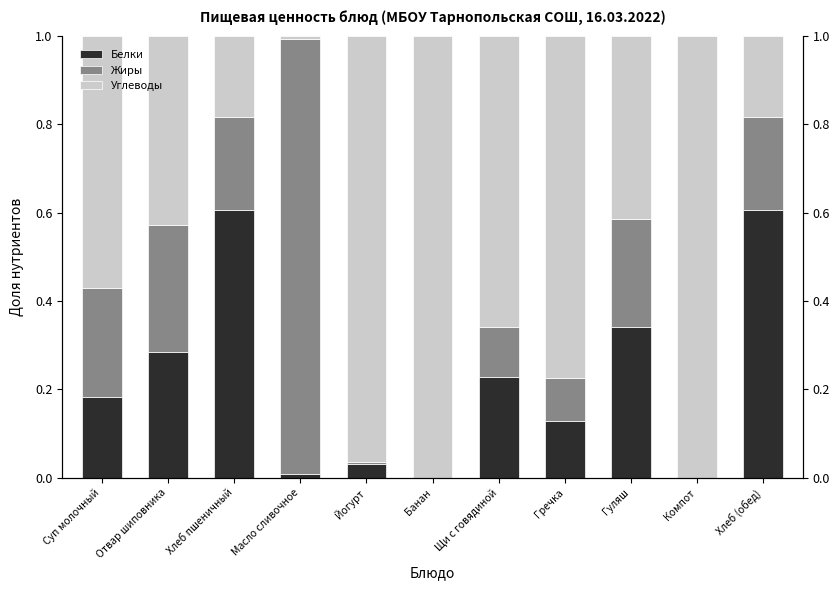

Reading left to right, what are all the values shown in this chart?

Белки: Суп молочный=0.2	Отвар шиповника=0.3	Хлеб пшеничный=0.6	Масло сливочное=0.0	Йогурт=0.0	Банан=0.0	Щи с говядиной=0.2	Гречка=0.1	Гуляш=0.3	Компот=0.0	Хлеб (обед)=0.6
Жиры: Суп молочный=0.2	Отвар шиповника=0.3	Хлеб пшеничный=0.2	Масло сливочное=1.0	Йогурт=0.0	Банан=0.0	Щи с говядиной=0.1	Гречка=0.1	Гуляш=0.2	Компот=0.0	Хлеб (обед)=0.2
Углеводы: Суп молочный=0.6	Отвар шиповника=0.4	Хлеб пшеничный=0.2	Масло сливочное=0.0	Йогурт=1.0	Банан=1.0	Щи с говядиной=0.7	Гречка=0.8	Гуляш=0.4	Компот=1.0	Хлеб (обед)=0.2